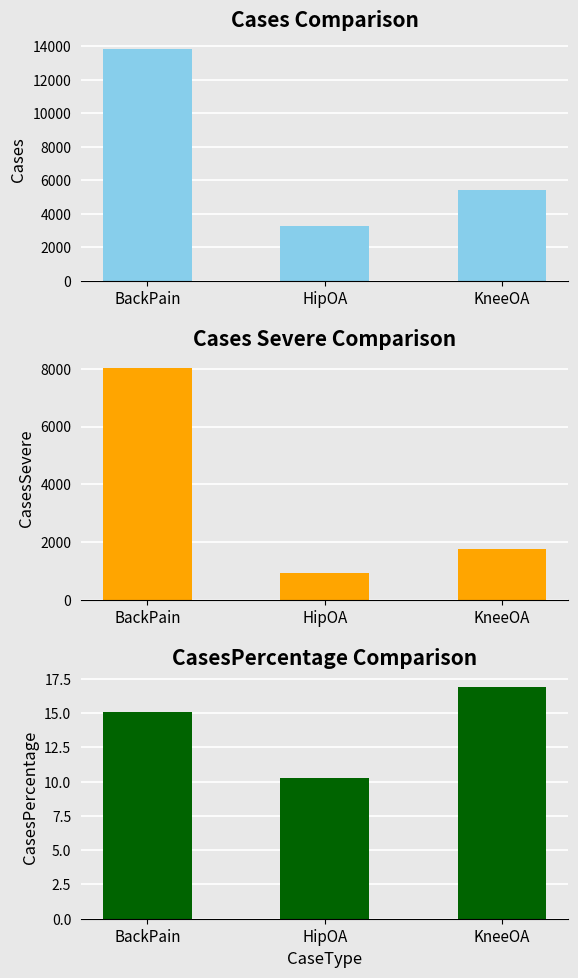

Which series has the largest range (max minus min)?

Cases